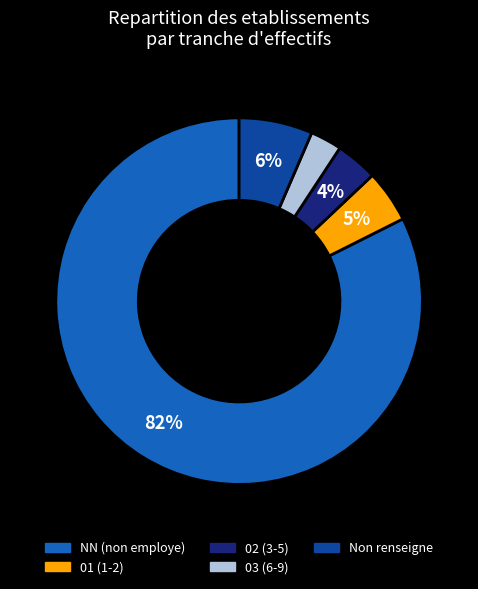

How many segments does this pie chart have?

5